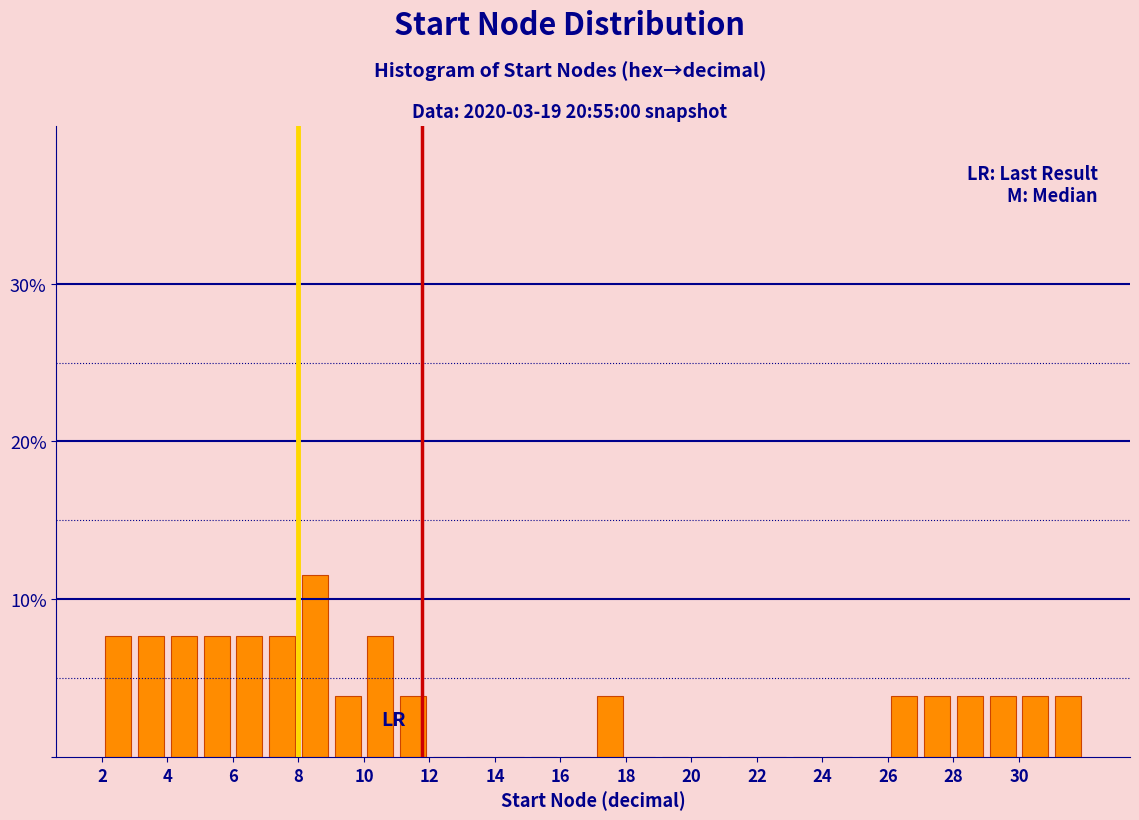

Which range on the x-axis has the tallest bar?

8 to 9